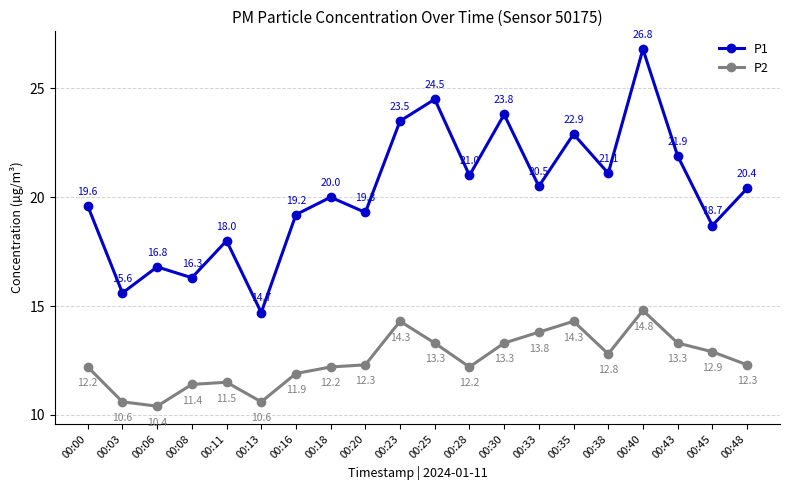

True or false: P2 has more than 2 points higher than both neighbors.

True